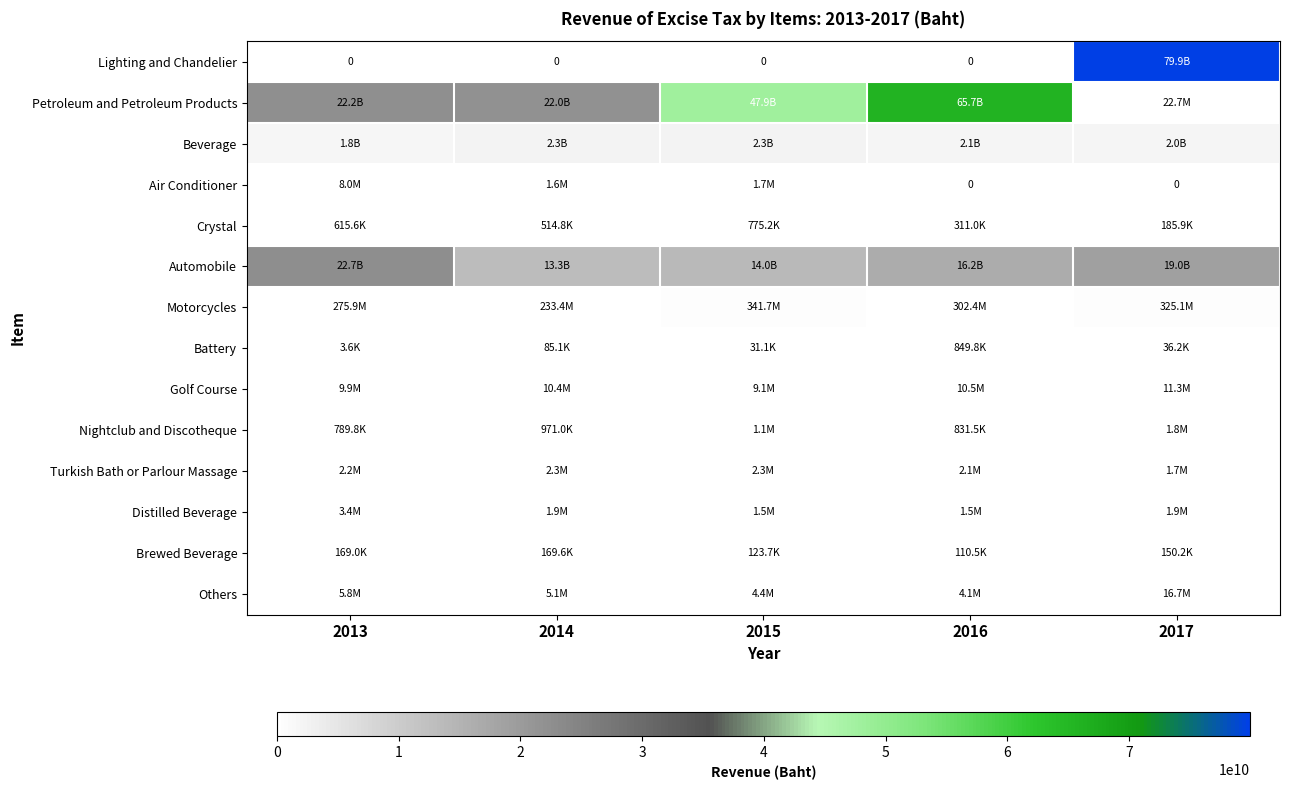

Which series has the largest range (max minus min)?

Lighting and Chandelier